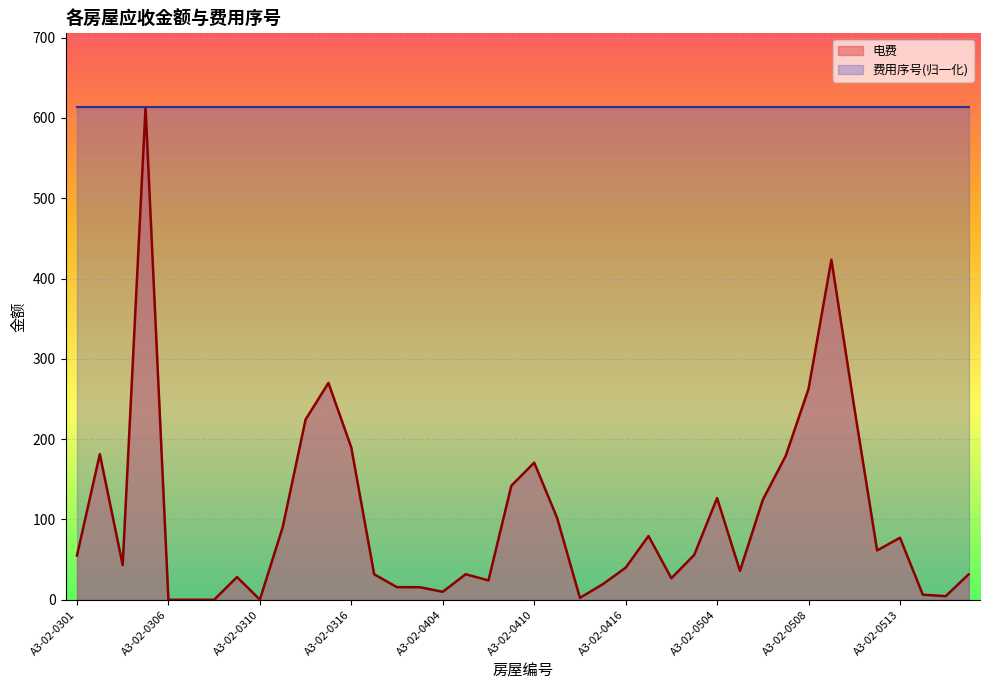

How many interior local valleys (lower than both neighbors) does the data have?

9